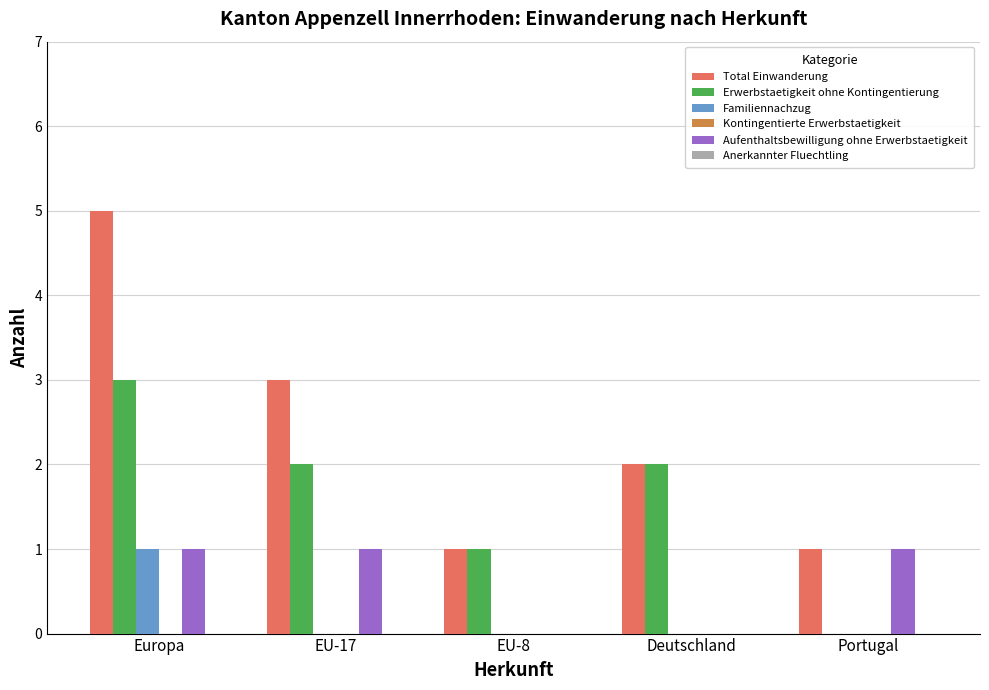

What is the difference between the Familiennachzug values at EU-8 and Europa?

1